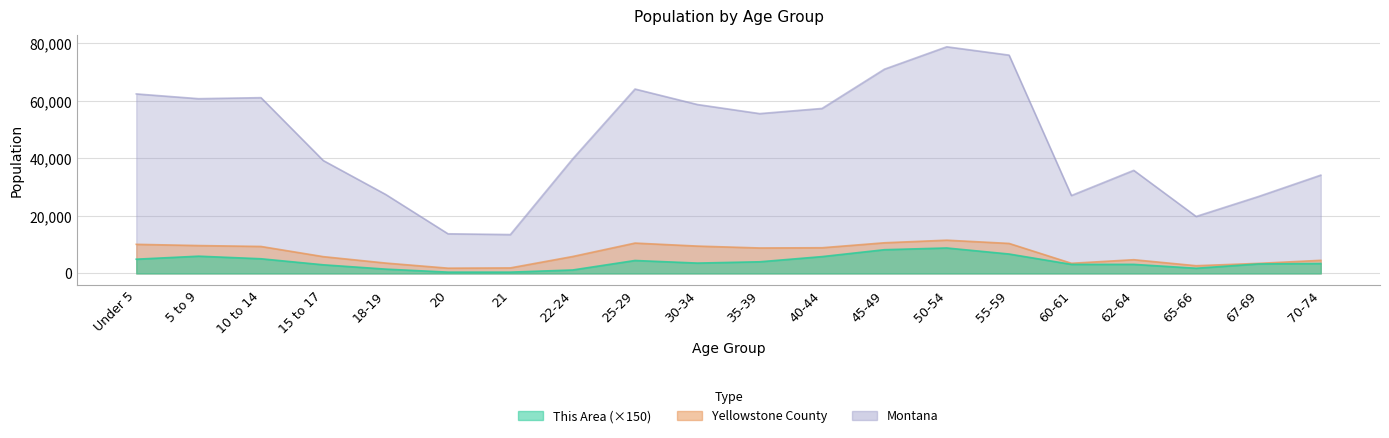

What is the approximate value of Yellowstone County at Under 5, to the nearest 50?

10100